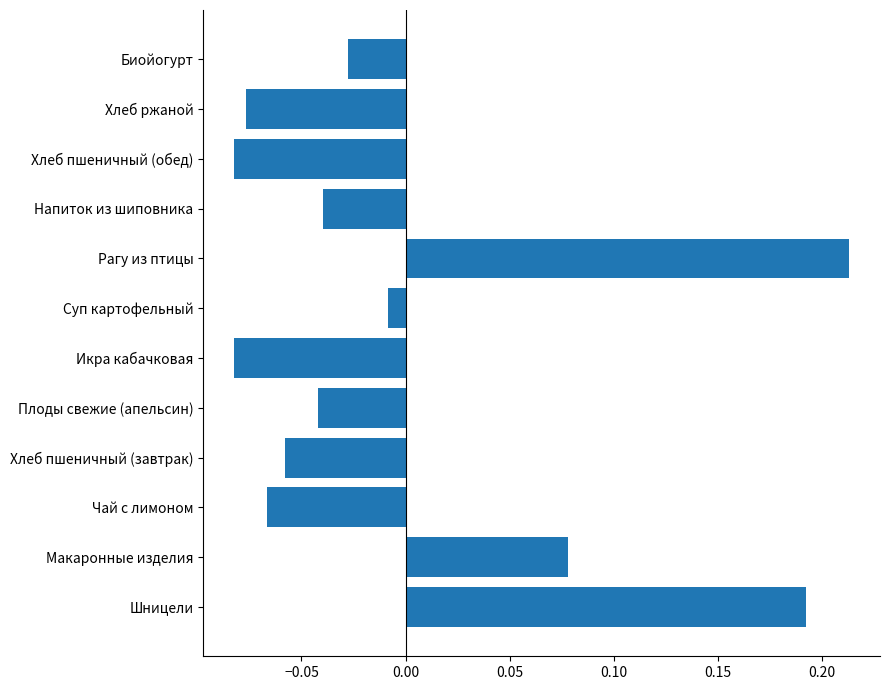

At which category does the chart reach its peak across all series?

Рагу из птицы